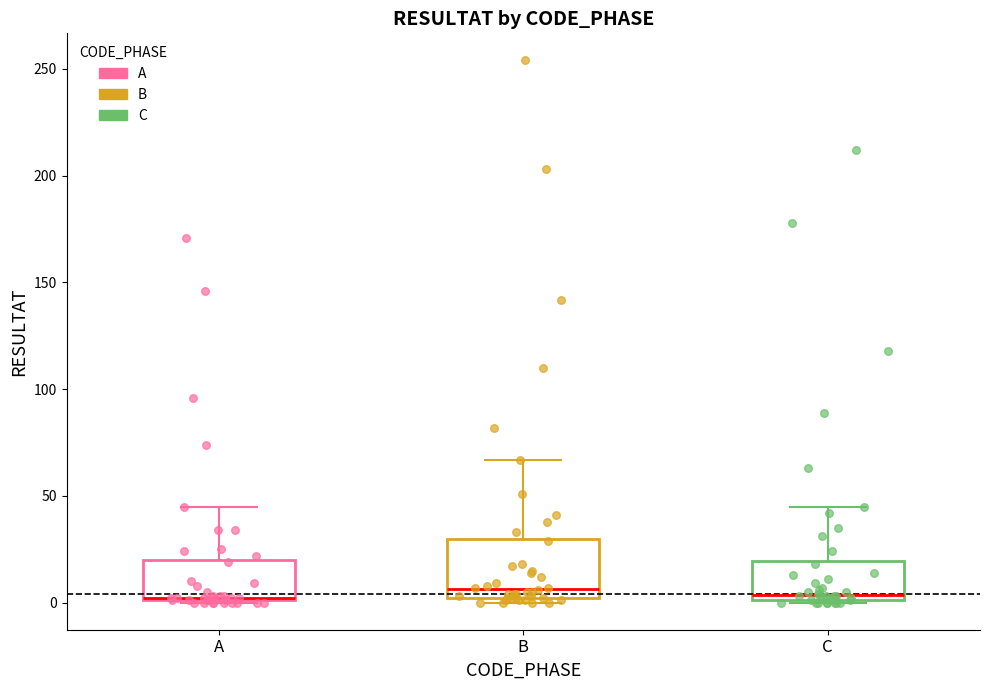

Reading left to right, transcribe this box plot: for each box, give where its median line is, the range the box spans, and where its two whiskers end, as read against the y-axis. The values are not printed on the chart, so give them approximately, as read against the axis.

A: median 0 (drawn on the box's lower edge), box 0 to 20, whiskers 0 to 45
B: median 5, box 0 to 30, whiskers 0 (just below the box's lower edge) to 65
C: median 5, box 0 to 20, whiskers 0 to 45